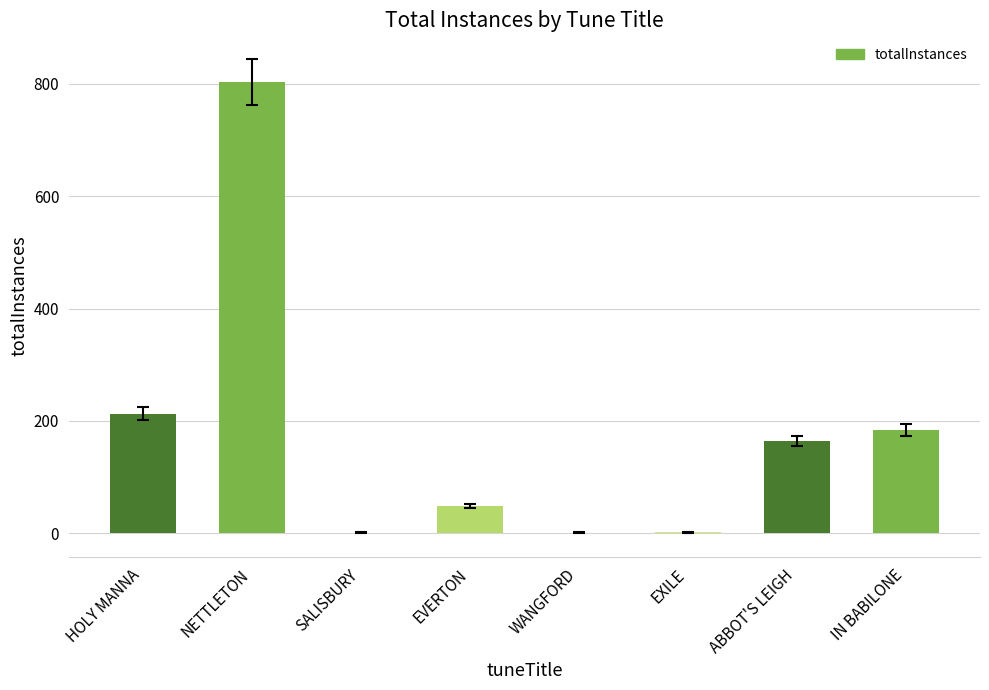

Is it true that the value at IN BABILONE is 67?

False